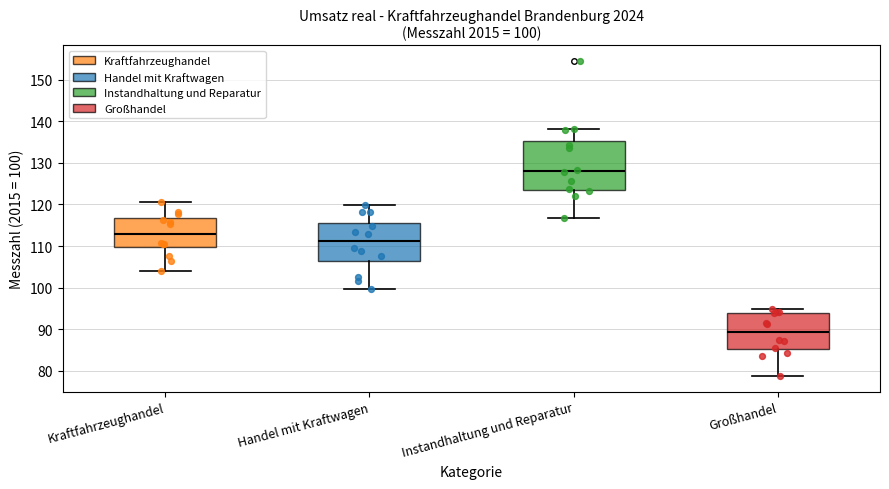

Which box is the tallest, from its lower edge to its upper edge?

Instandhaltung und Reparatur